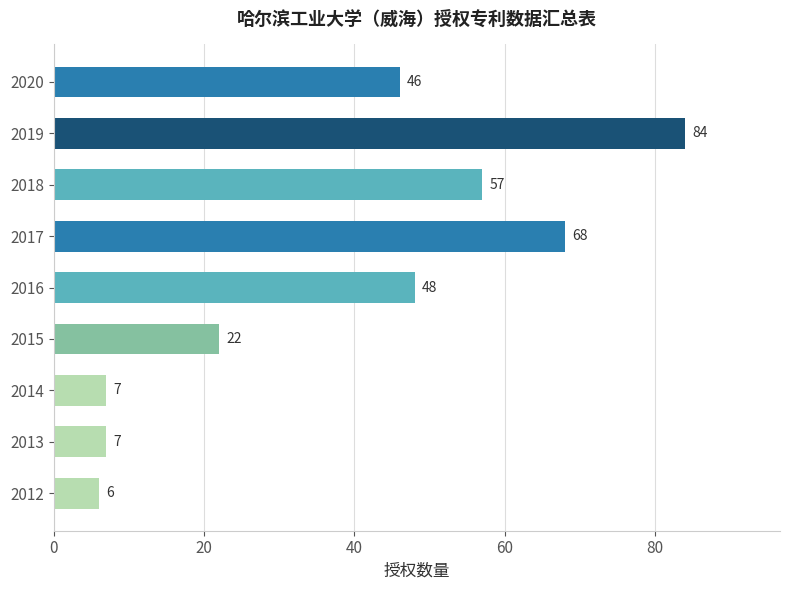

Reading bottom to top, what are all the values shown in this chart?

6	7	7	22	48	68	57	84	46